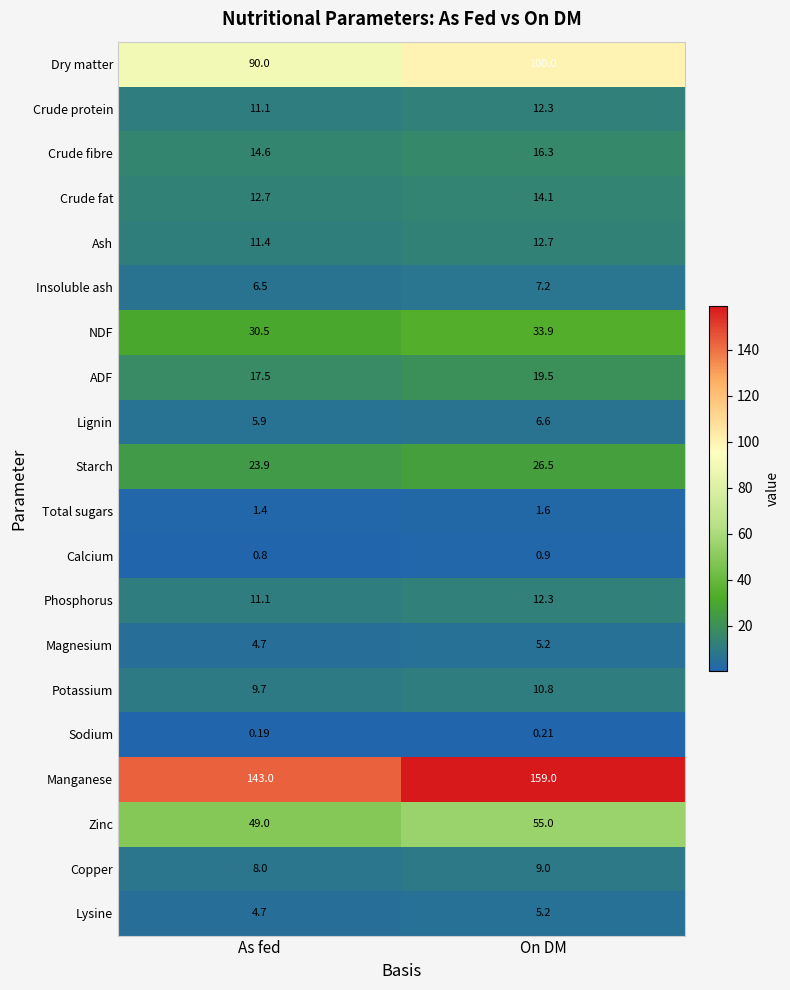

How many data points in Dry matter are less than 100?

1